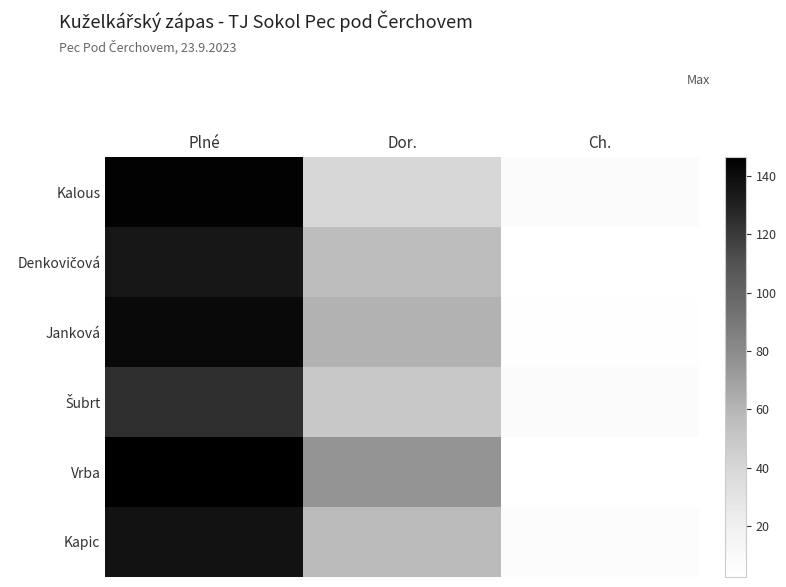

Which category has the lowest value across all series?

Ch.